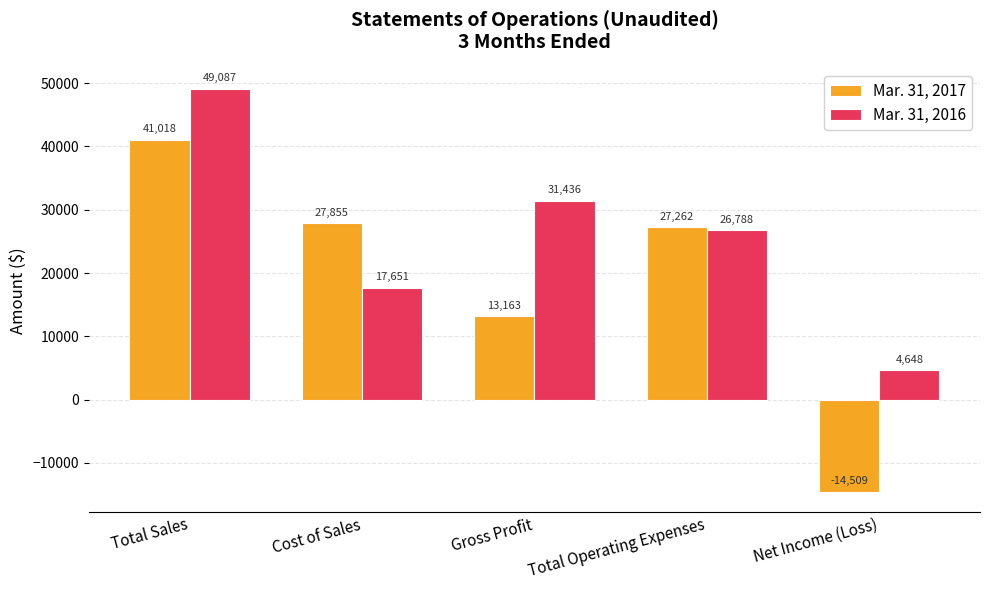

What is the smallest value displayed?

-14509